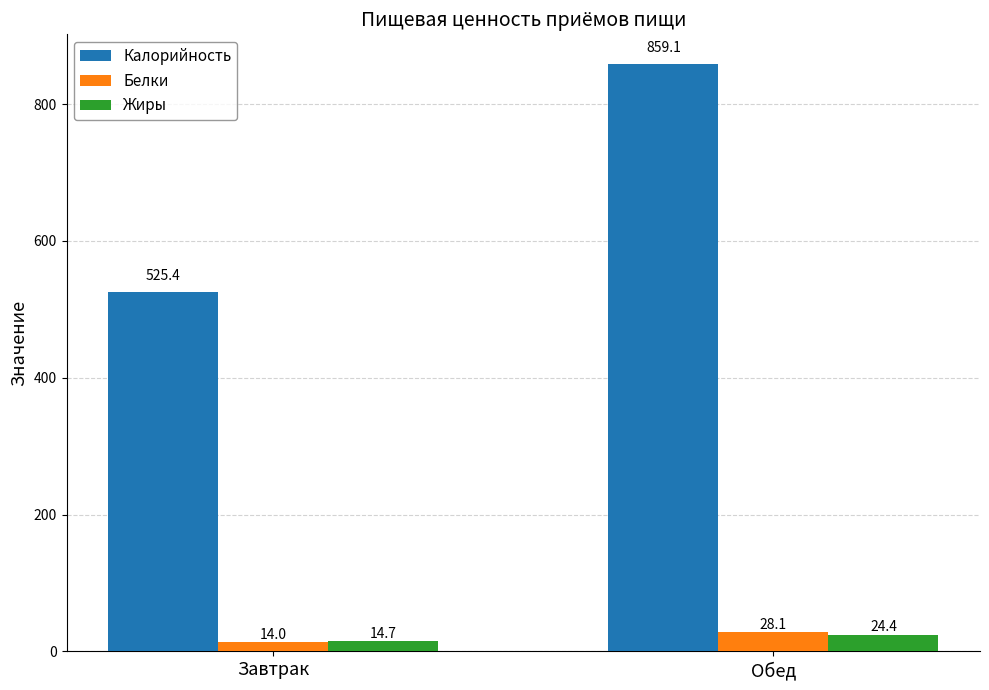

Reading left to right, extract all data points from this chart.

Калорийность: Завтрак=525.4	Обед=859.1
Белки: Завтрак=14.0	Обед=28.1
Жиры: Завтрак=14.7	Обед=24.4